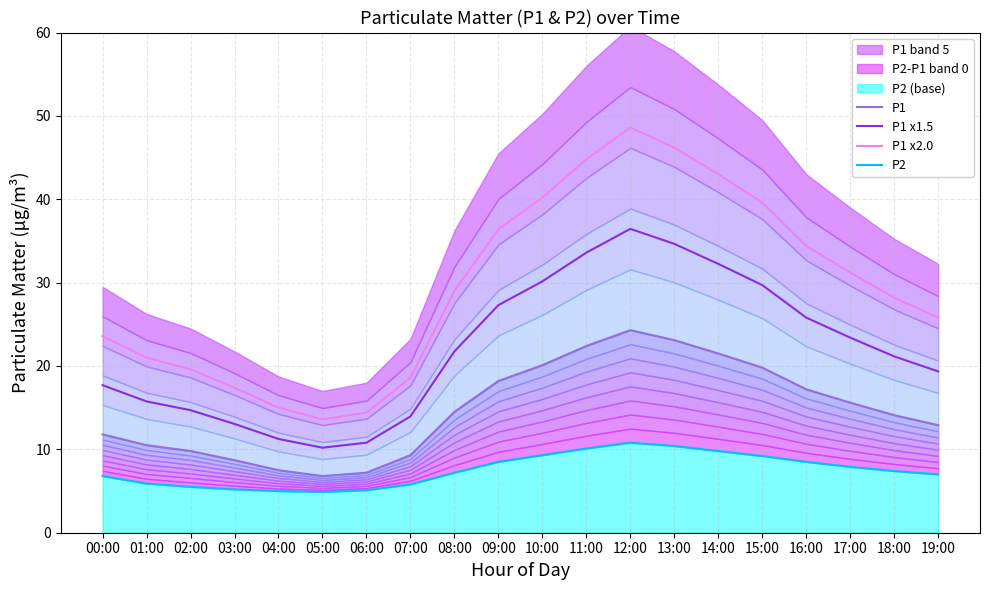

What is the difference between the highest and lowest values at 10:00?

30.9